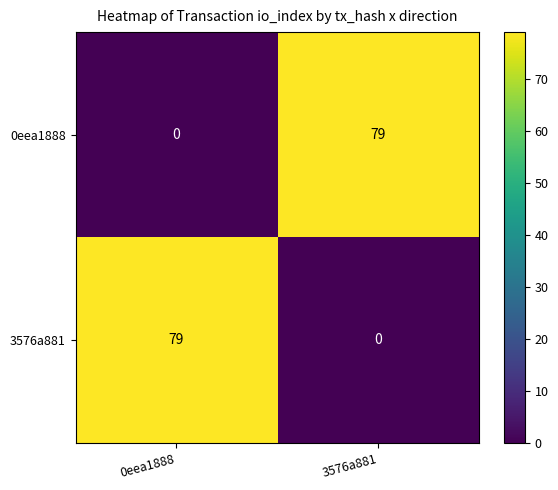

What is the difference between the highest and lowest values at 3576a881?

79